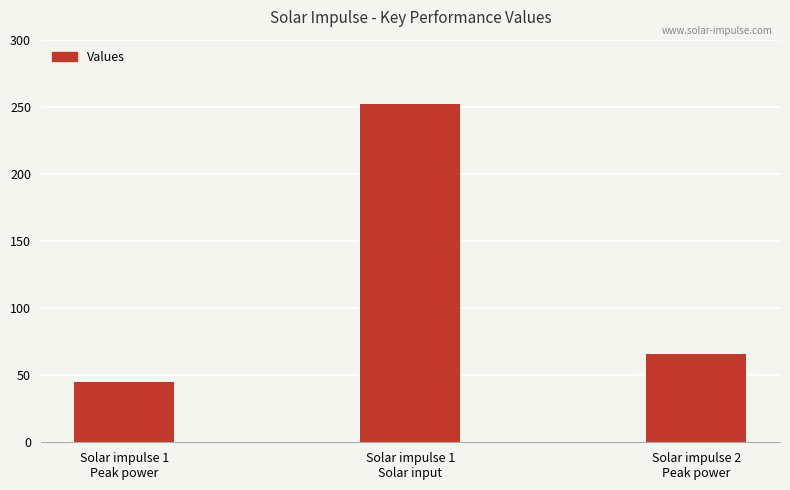

What is the smallest value displayed?

45.0